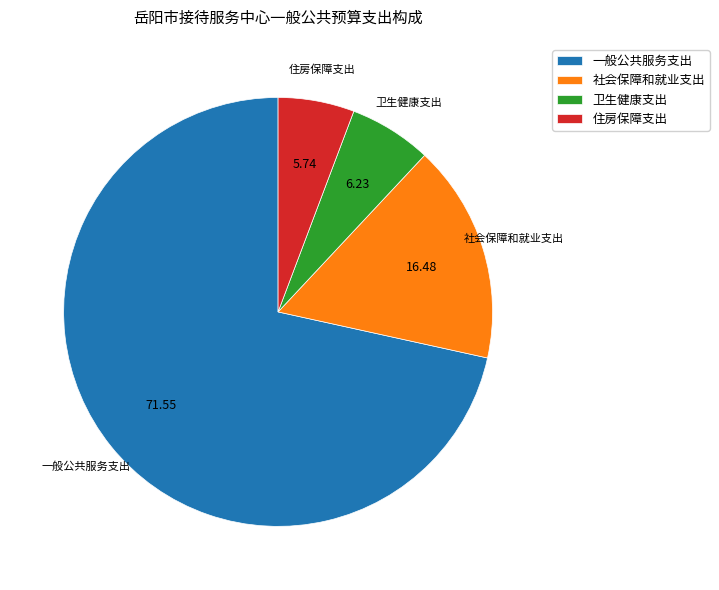

Is the sum of 一般公共服务支出 and 住房保障支出 greater than half?

Yes